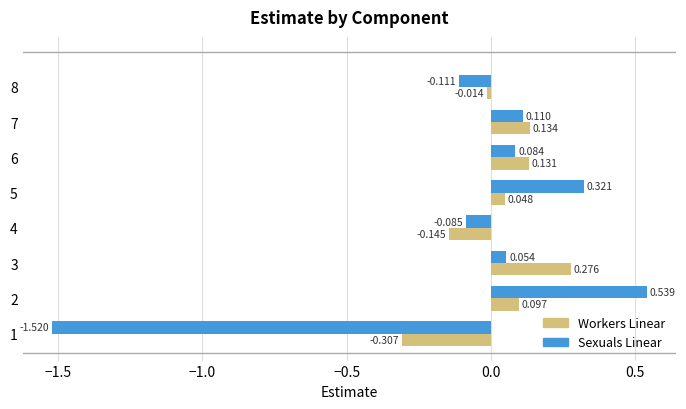

Which series has the widest spread of values?

Sexuals Linear